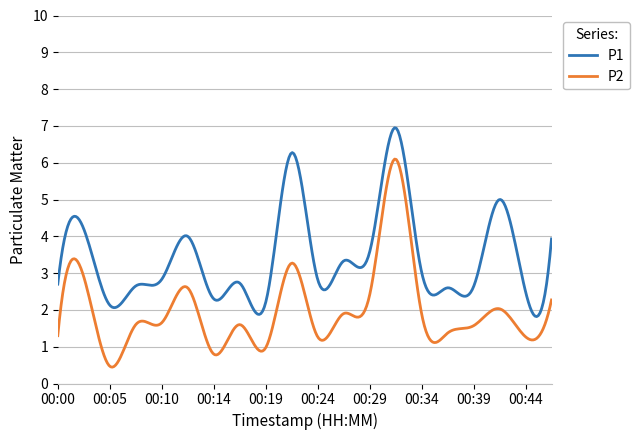

True or false: P1 has more than 1 interior local peaks.

True